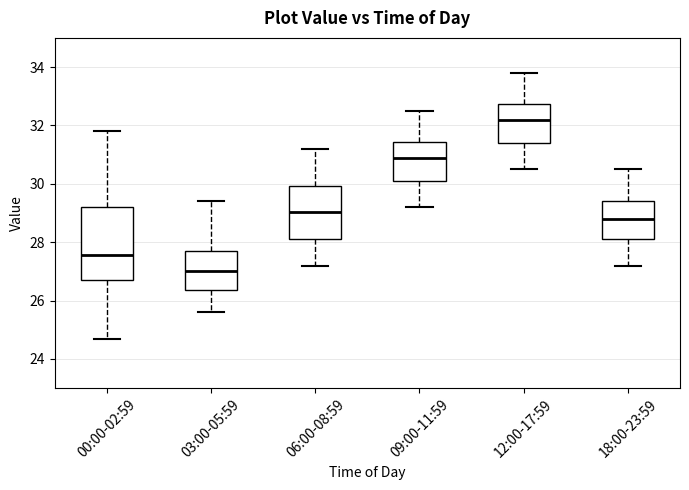

Which box has the lowest median line?

03:00-05:59